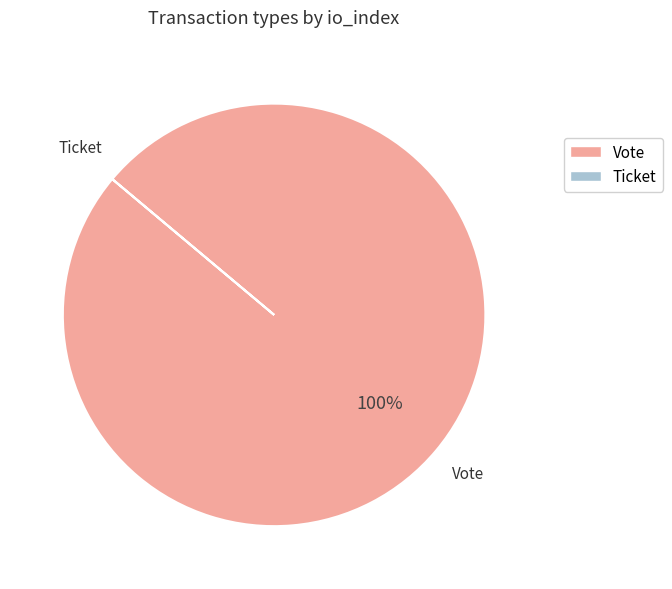

What is the largest slice in the pie chart?

Vote